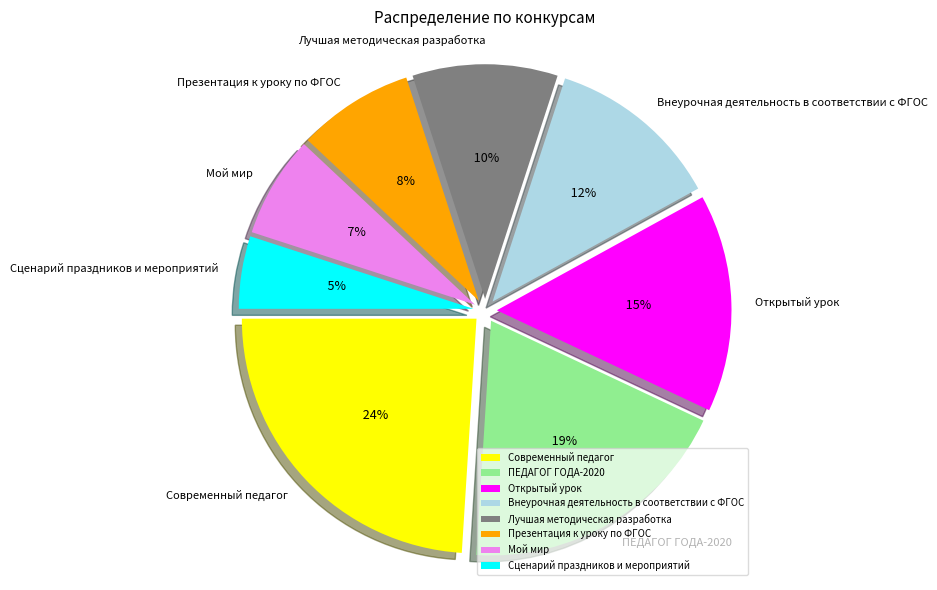

What percentage is the ПЕДАГОГ ГОДА-2020 slice, to the nearest percent?

19%